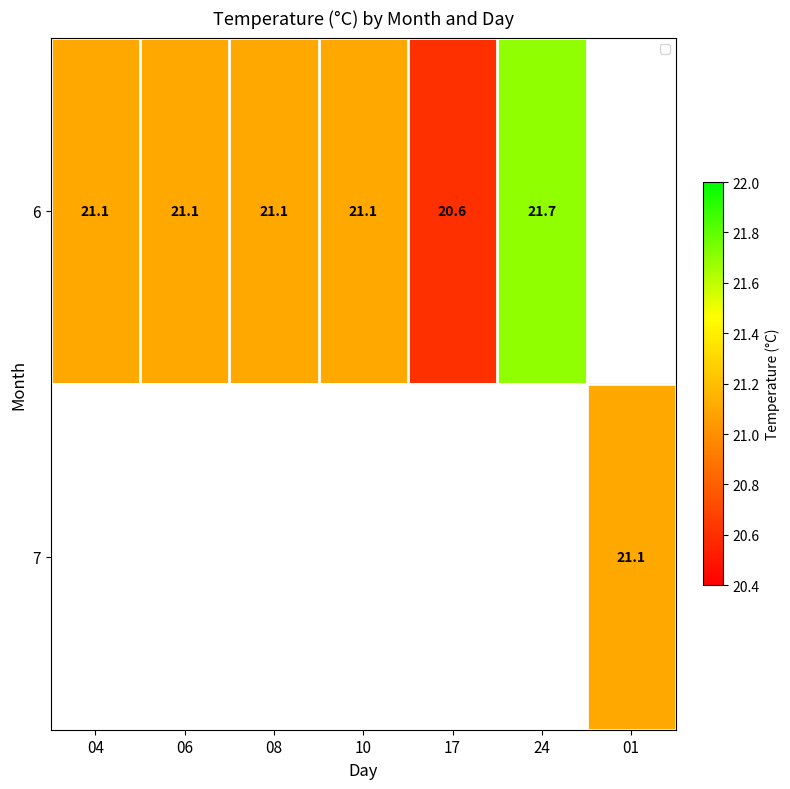

The value of 6 at 10 is 21.1. True or false?

True